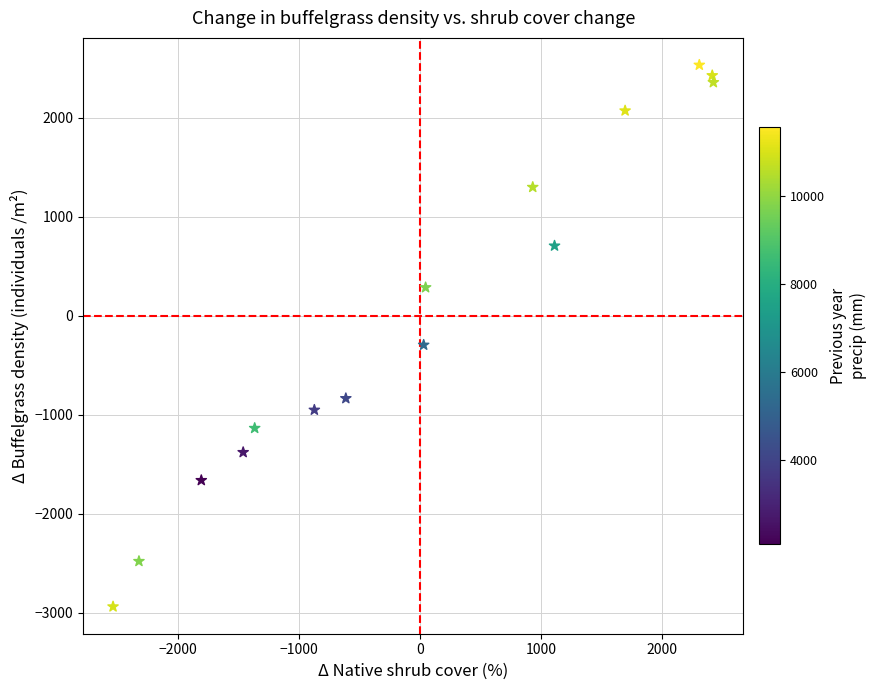

What is the range of X values (max minus min)?

4959.0